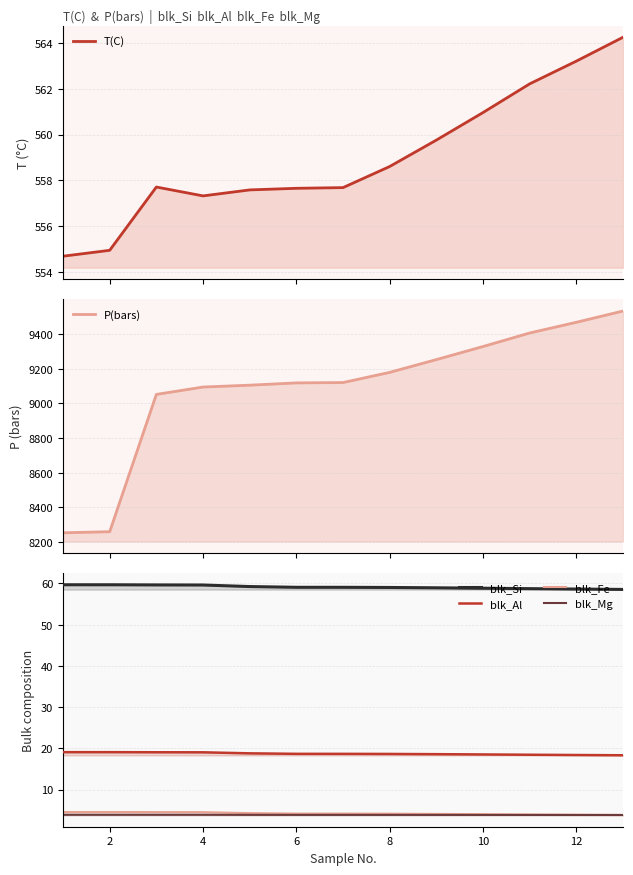

True or false: blk_Mg and blk_Si intersect in this chart.

False